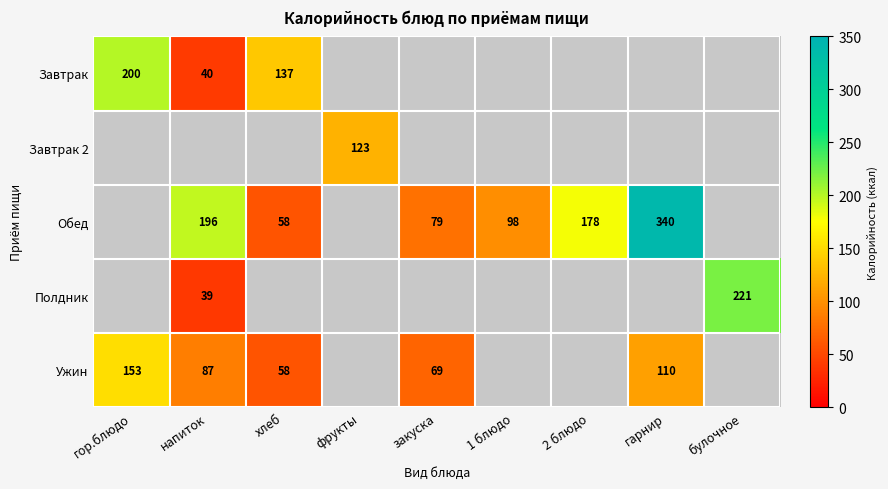

The value of Обед at напиток is 310. True or false?

False